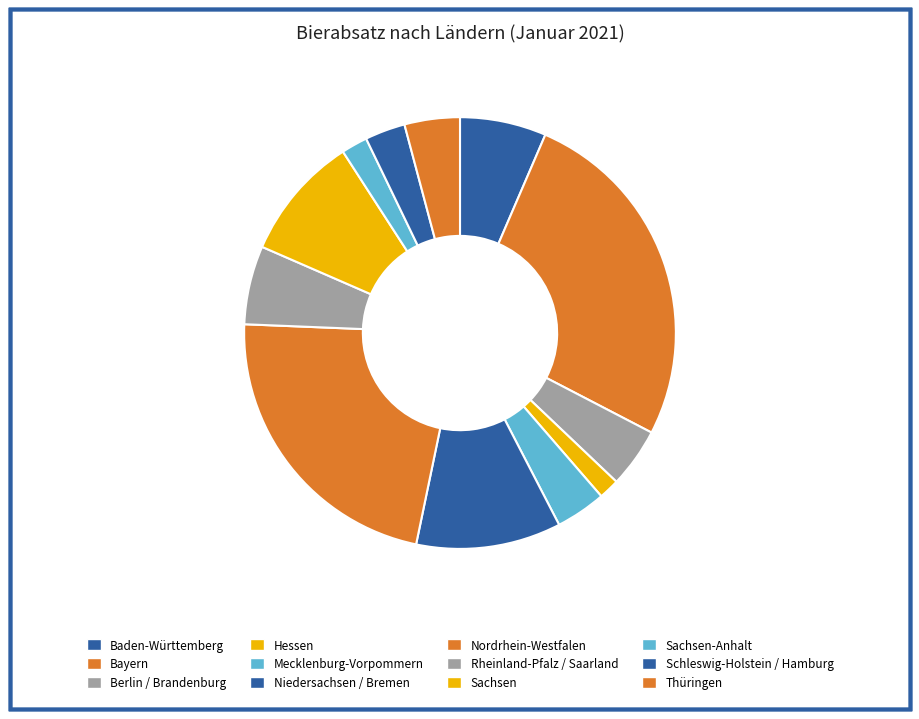

Rank the categories by value from highest to lowest.

Bayern, Nordrhein-Westfalen, Niedersachsen / Bremen, Sachsen, Baden-Württemberg, Rheinland-Pfalz / Saarland, Berlin / Brandenburg, Thüringen, Mecklenburg-Vorpommern, Schleswig-Holstein / Hamburg, Sachsen-Anhalt, Hessen